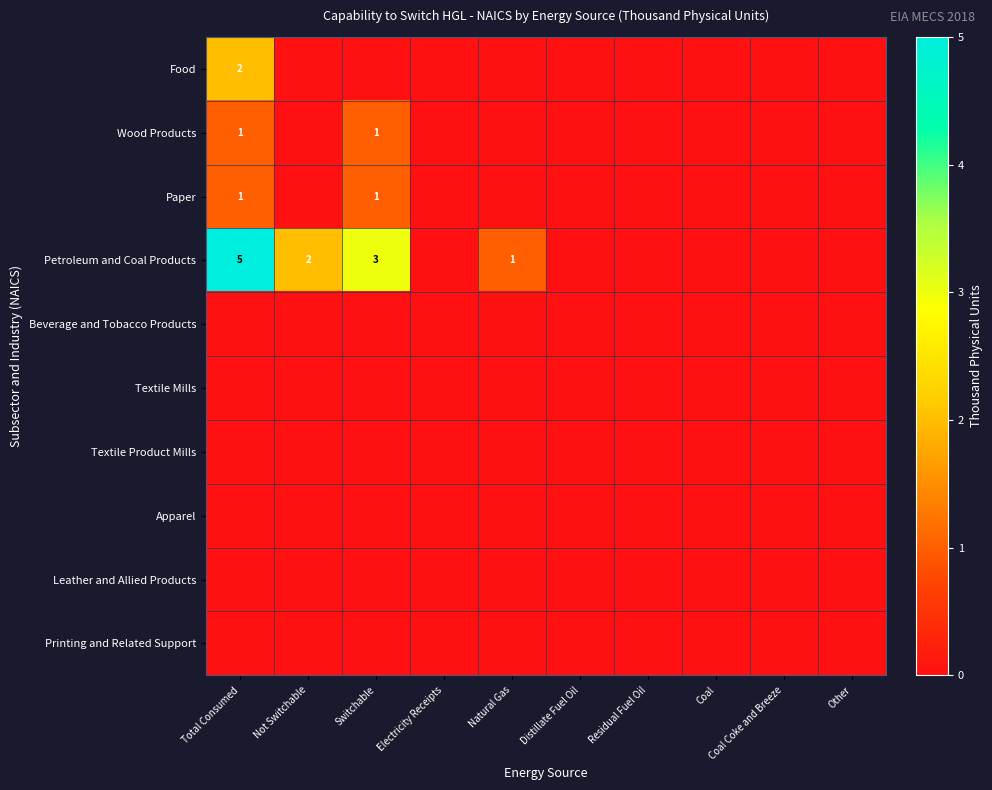

What is the highest value of the Wood Products series?

1